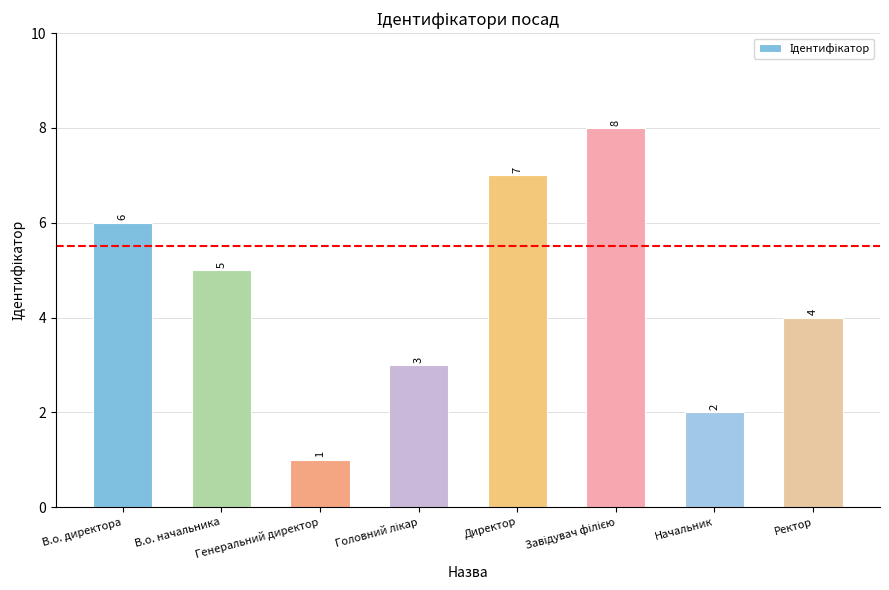

Count the number of data series in this chart.

1